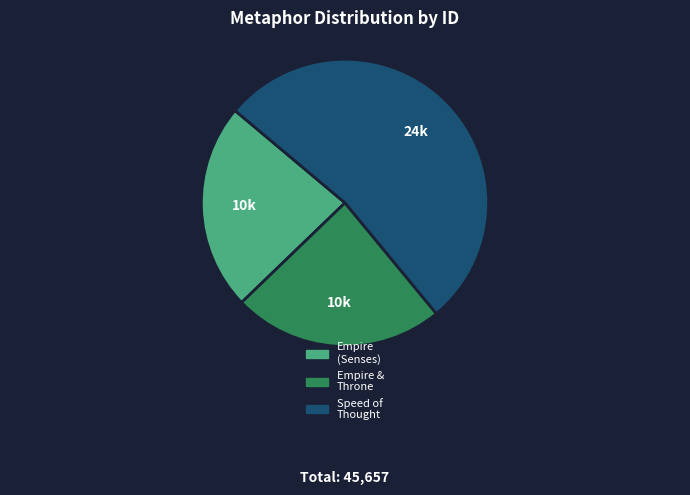

What is the largest slice in the pie chart?

Speed of Thought